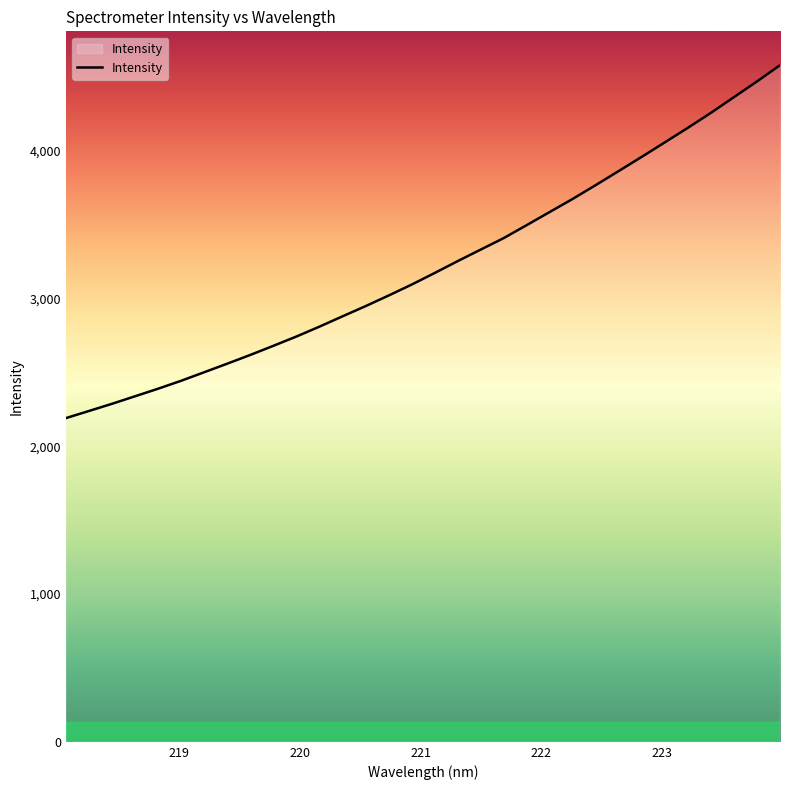

What is the minimum value shown in the chart?

2190.1